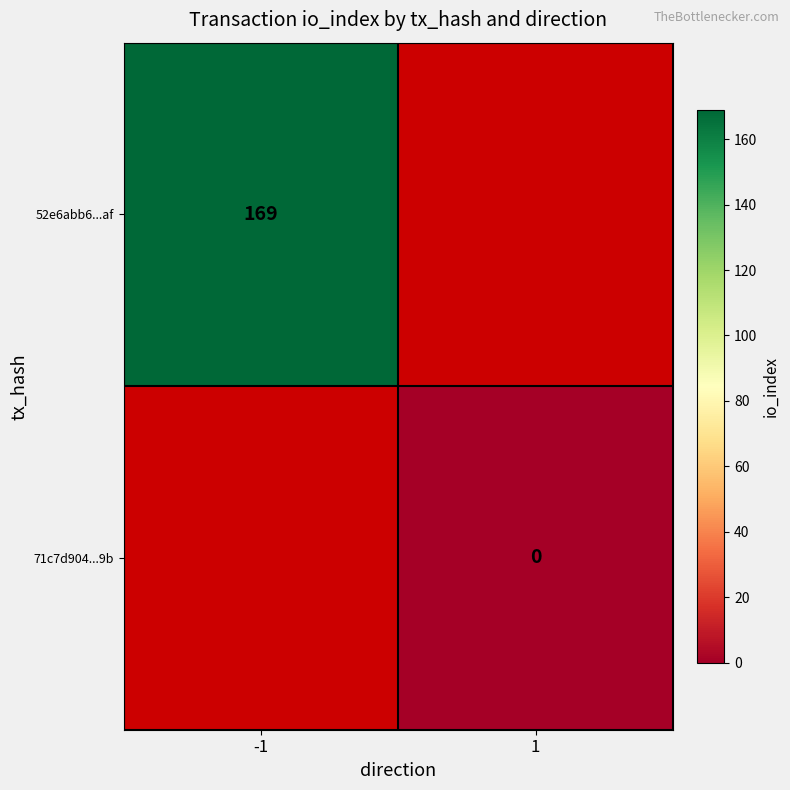

True or false: 52e6abb6...af has a value of 70 at -1.

False